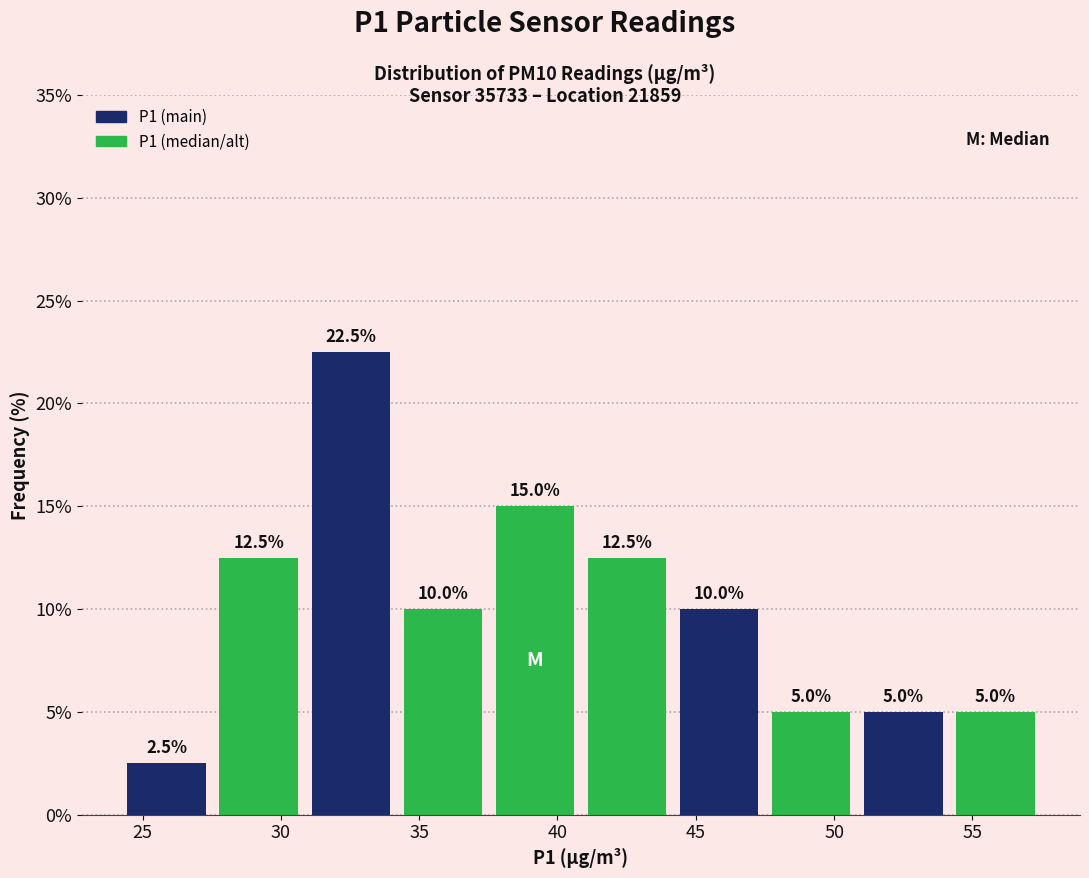

What is the height of the bar covering 31.0 to 34.0 on the x-axis? The bar edges are not printed on the chart, so give them approximately, as read against the axis.

22.5